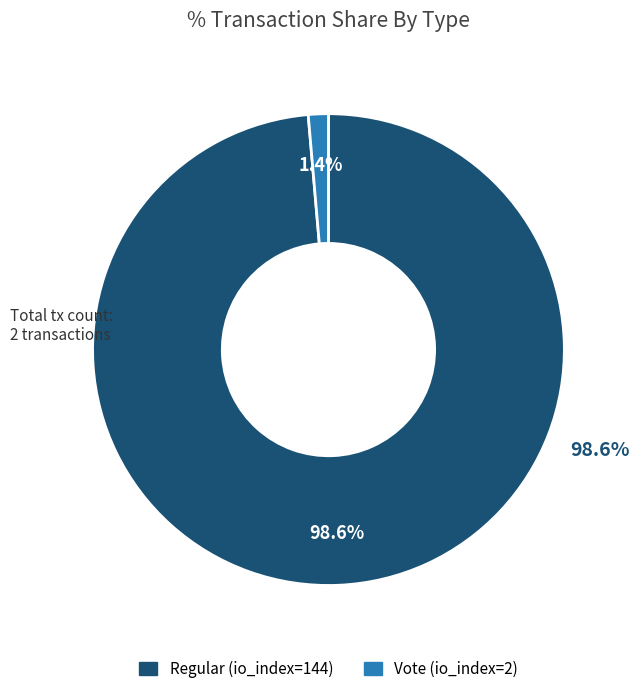

To the nearest percent, what is the difference between the Regular (io_index=144) and Vote (io_index=2) slice percentages?

97%